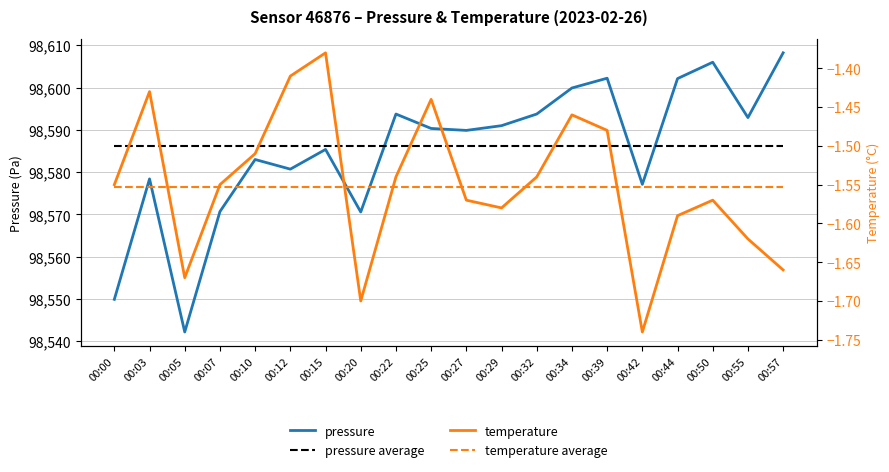

What is the average value of the pressure average series?

98586.1